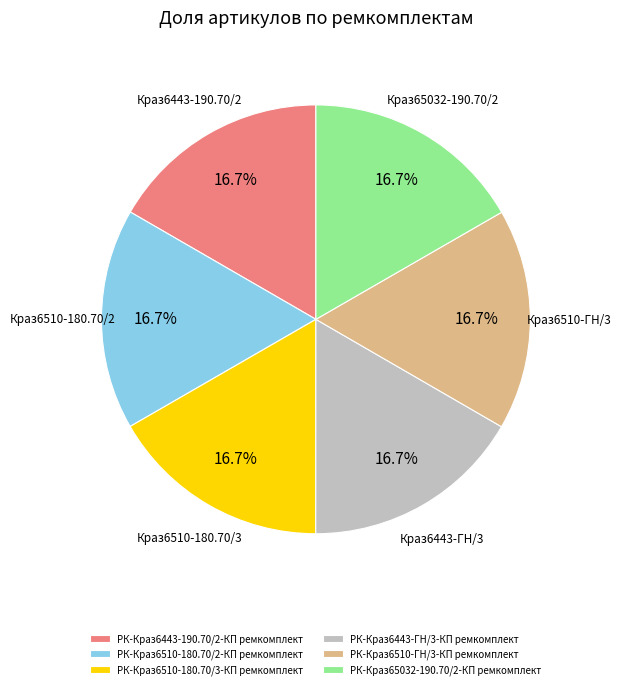

Combined, what portion of the pie is РК-Краз65032-190.70/2-КП ремкомплект and РК-Краз6443-190.70/2-КП ремкомплект?

33.3%